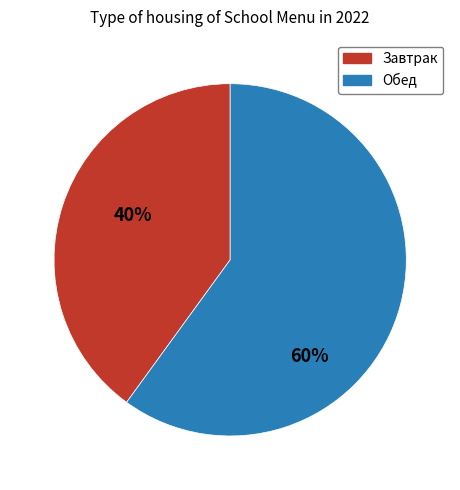

To the nearest percent, what is the average slice percentage?

50%